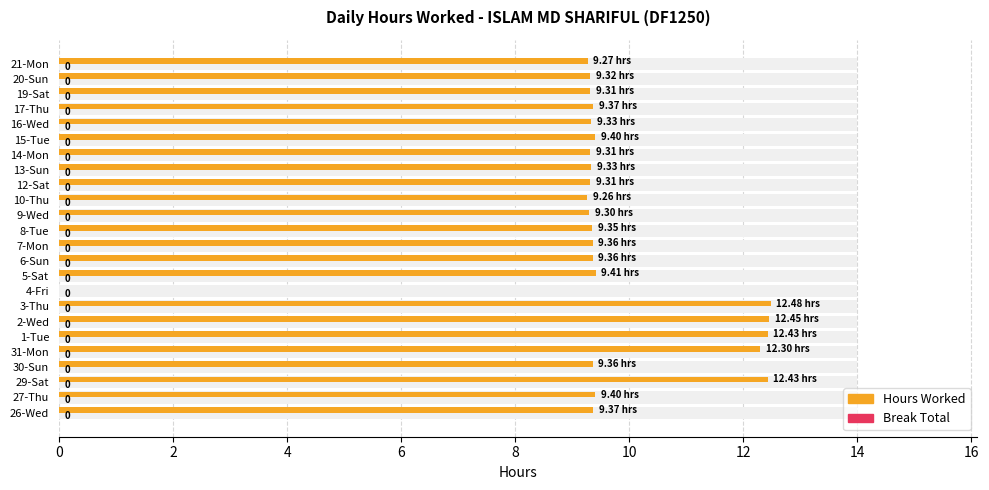

How many values in Hours Worked are above zero?

23